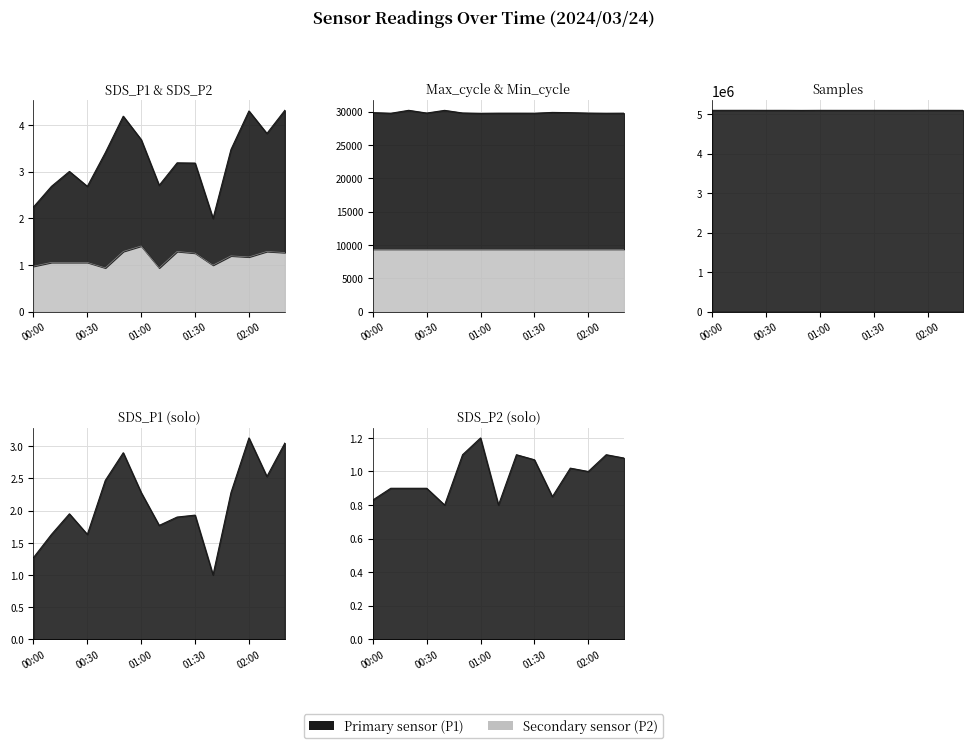

Where is Samples nearest to the value 5095034?

01:20